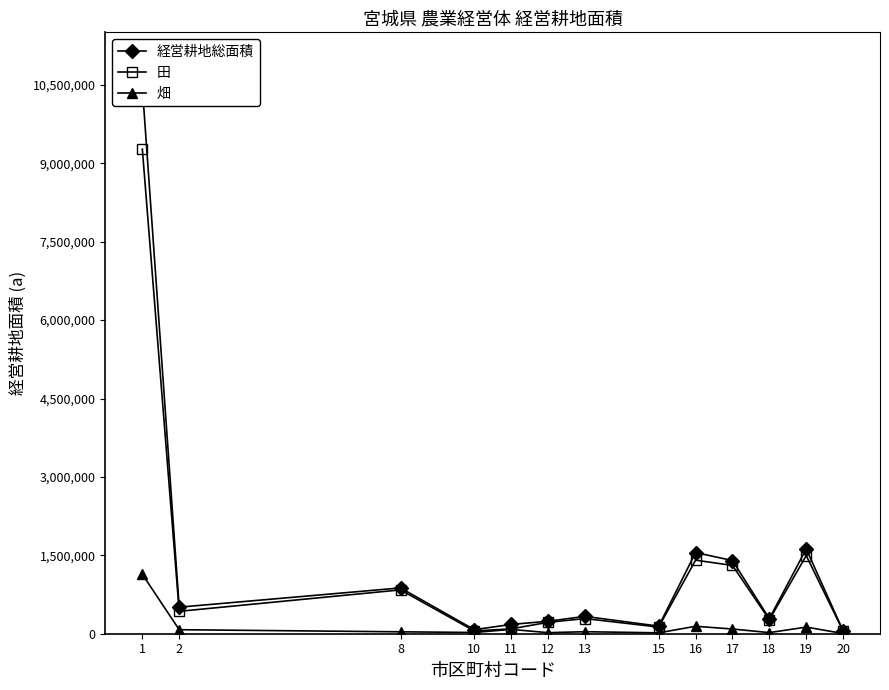

How many data points in 田 are above 289931?

6